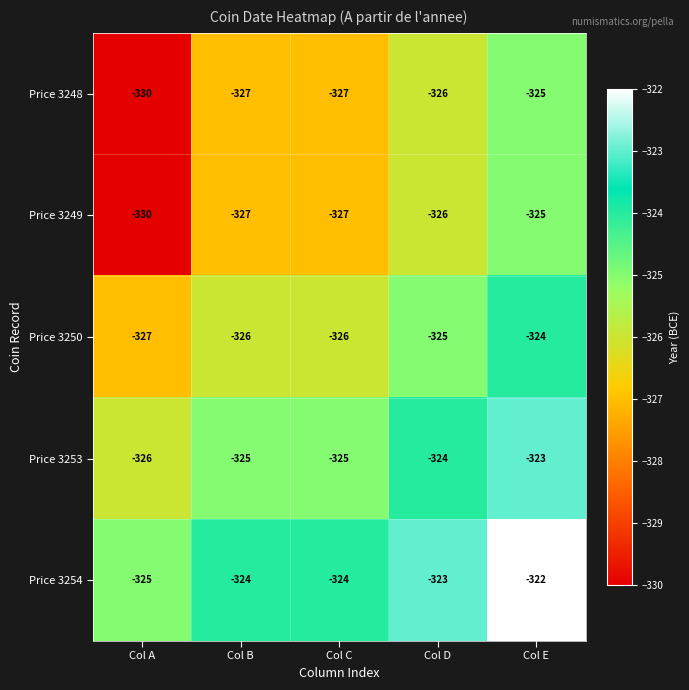

What is the average value of the Price 3249 series?

-327